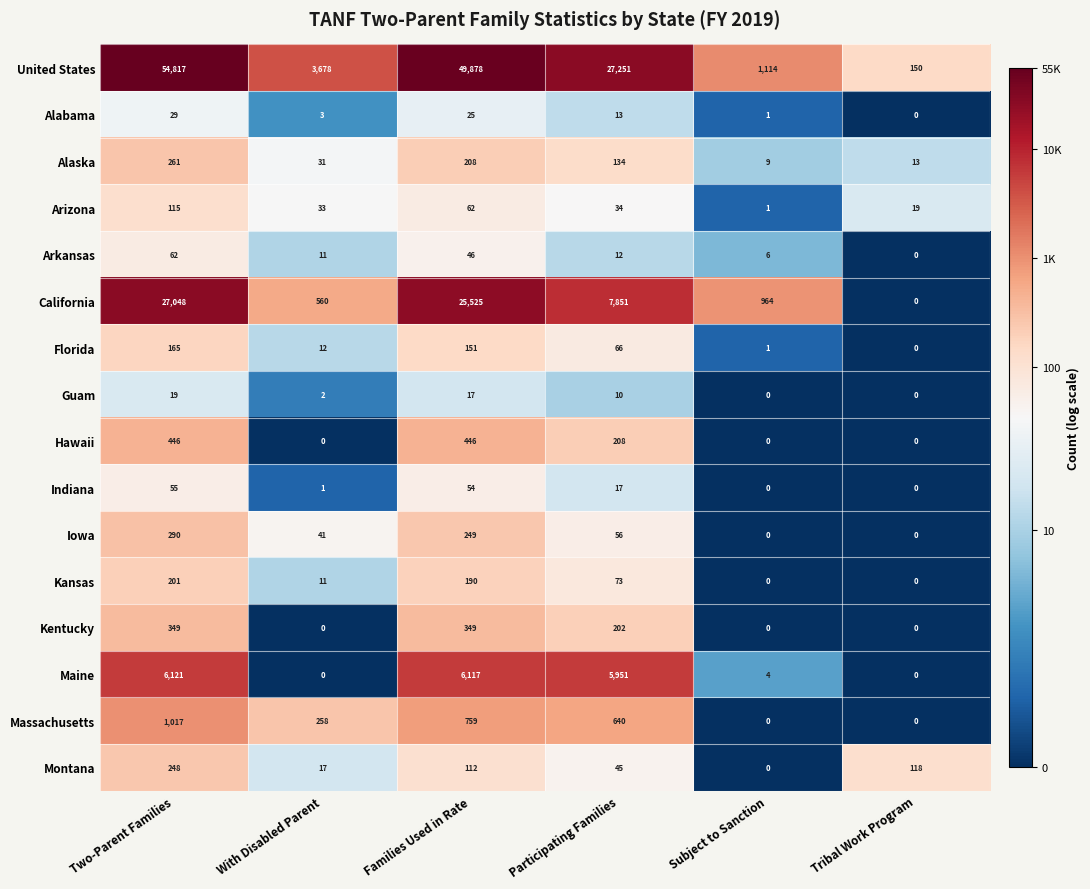

Is it true that Maine equals 6117 at Families Used in Rate?

True